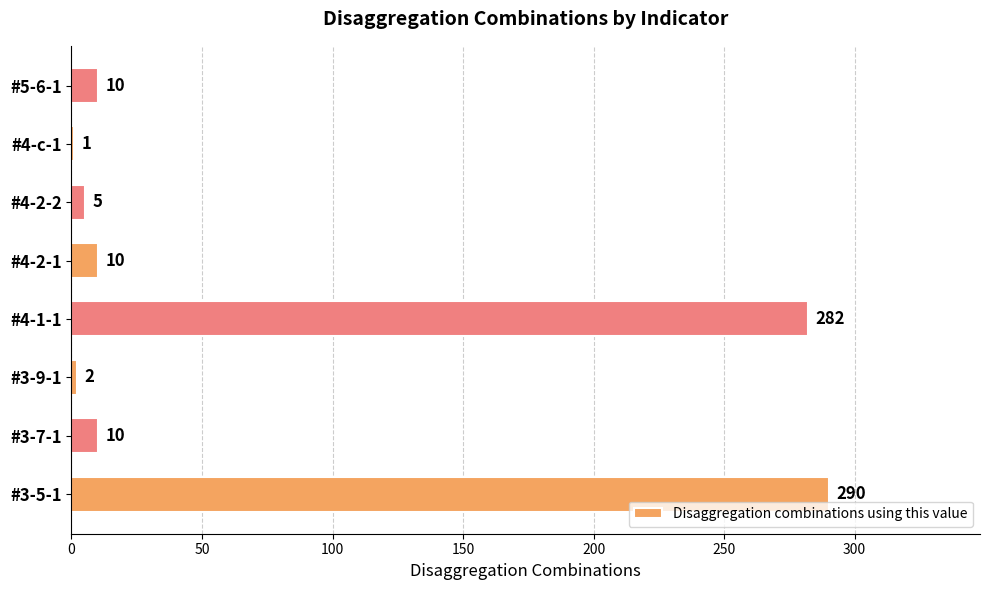

Is it true that the value at #4-2-2 is 5?

True